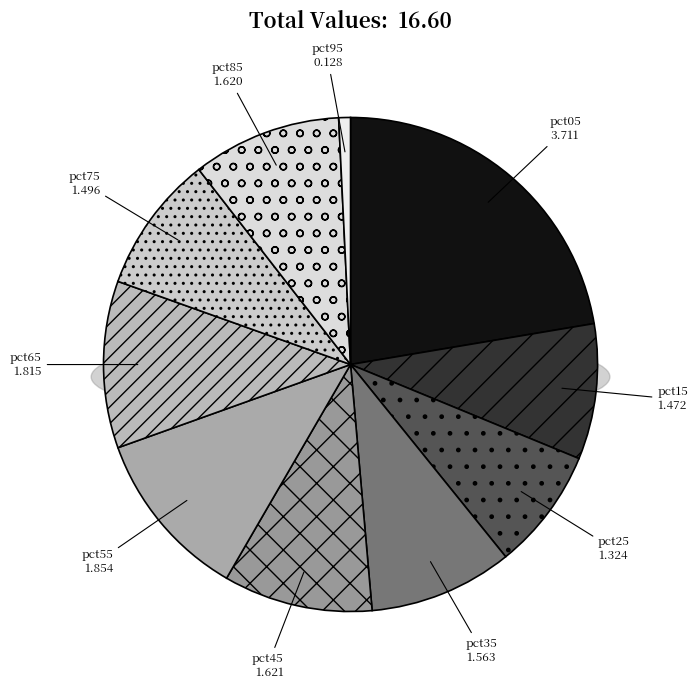

Is it true that pct05 is 22% of the pie?

True